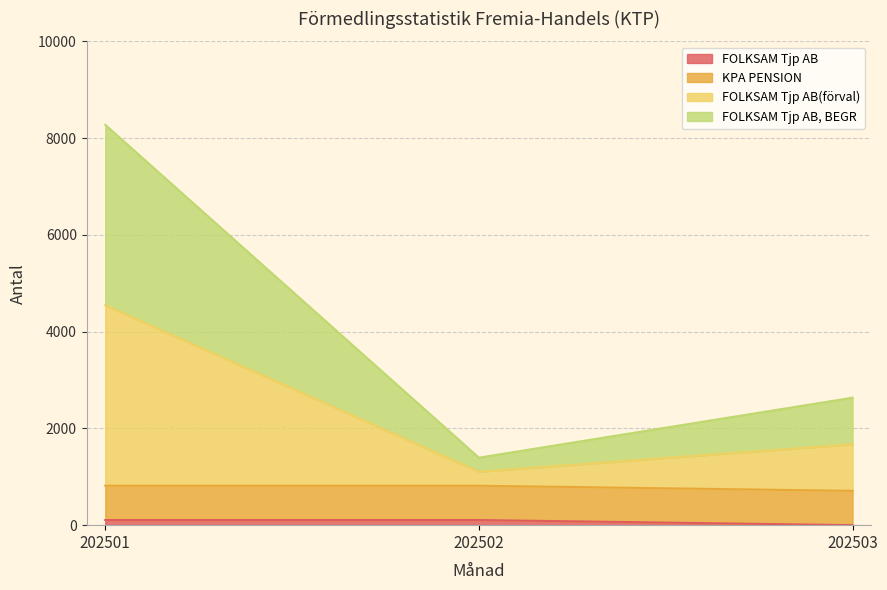

At how many categories does at least one series exceed 5771?

1